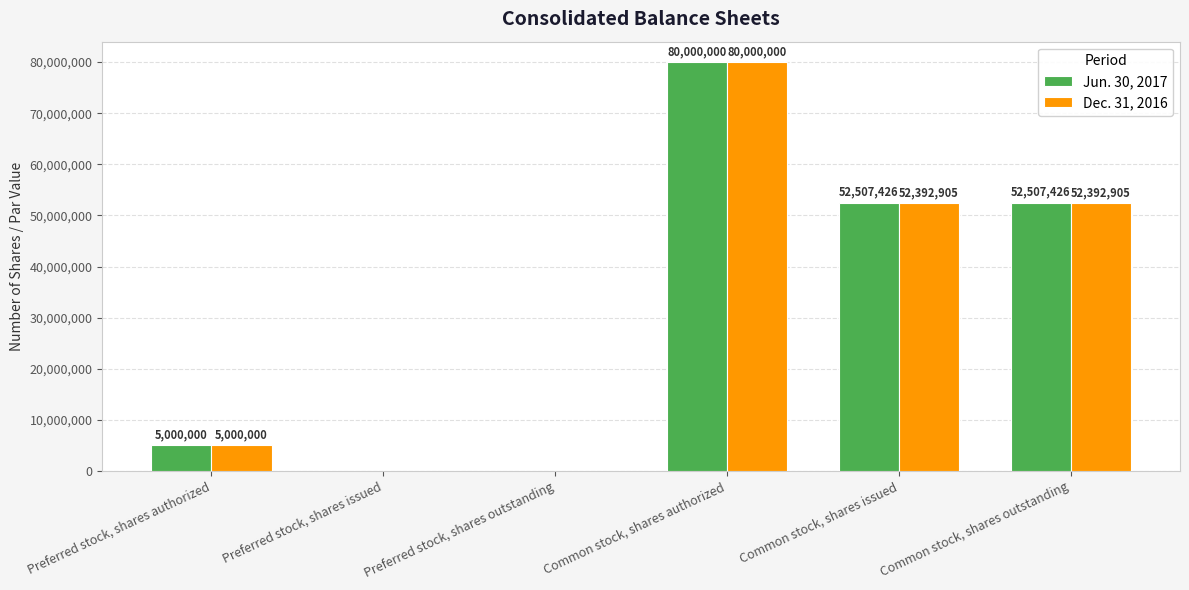

At which category is the sum across all series the highest?

Common stock, shares authorized